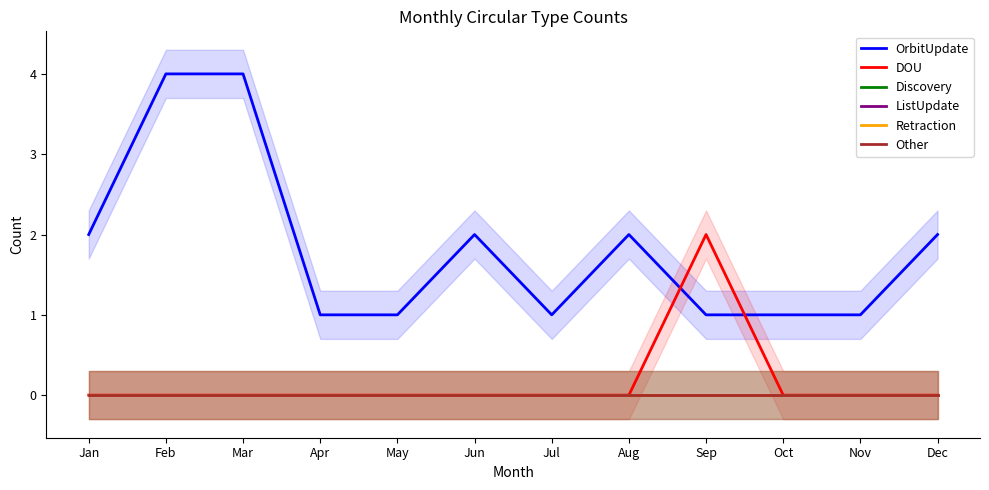

Reading right to left, extract all data points from this chart.

OrbitUpdate: Dec=2	Nov=1	Oct=1	Sep=1	Aug=2	Jul=1	Jun=2	May=1	Apr=1	Mar=4	Feb=4	Jan=2
DOU: Dec=0	Nov=0	Oct=0	Sep=2	Aug=0	Jul=0	Jun=0	May=0	Apr=0	Mar=0	Feb=0	Jan=0
Discovery: Dec=0	Nov=0	Oct=0	Sep=0	Aug=0	Jul=0	Jun=0	May=0	Apr=0	Mar=0	Feb=0	Jan=0
ListUpdate: Dec=0	Nov=0	Oct=0	Sep=0	Aug=0	Jul=0	Jun=0	May=0	Apr=0	Mar=0	Feb=0	Jan=0
Retraction: Dec=0	Nov=0	Oct=0	Sep=0	Aug=0	Jul=0	Jun=0	May=0	Apr=0	Mar=0	Feb=0	Jan=0
Other: Dec=0	Nov=0	Oct=0	Sep=0	Aug=0	Jul=0	Jun=0	May=0	Apr=0	Mar=0	Feb=0	Jan=0